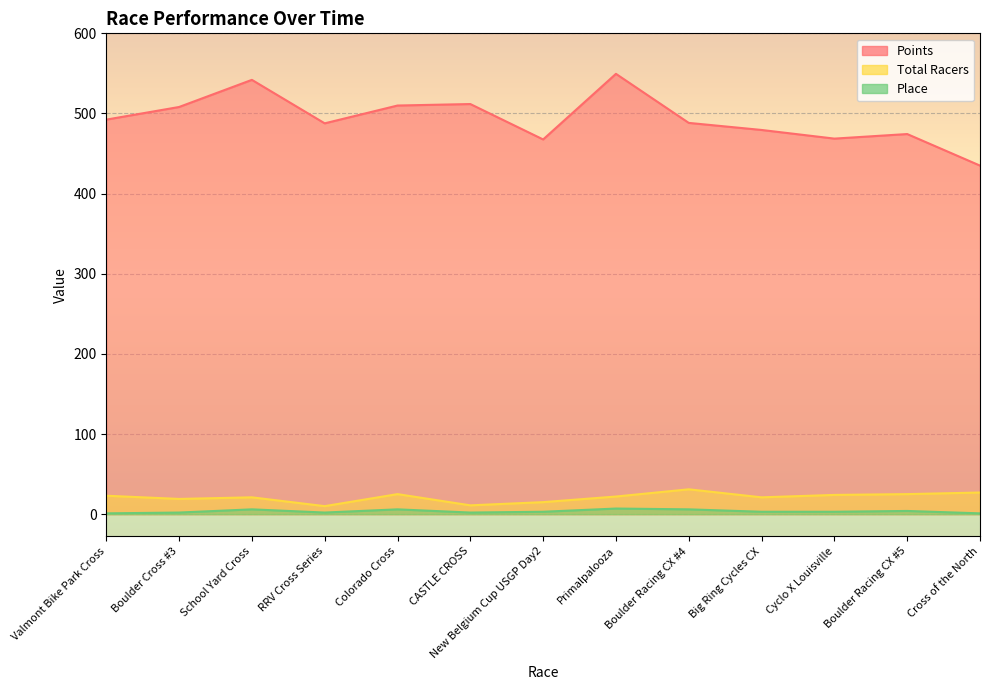

At RRV Cross Series, list the series in order from largest to smallest.

Points, Total Racers, Place